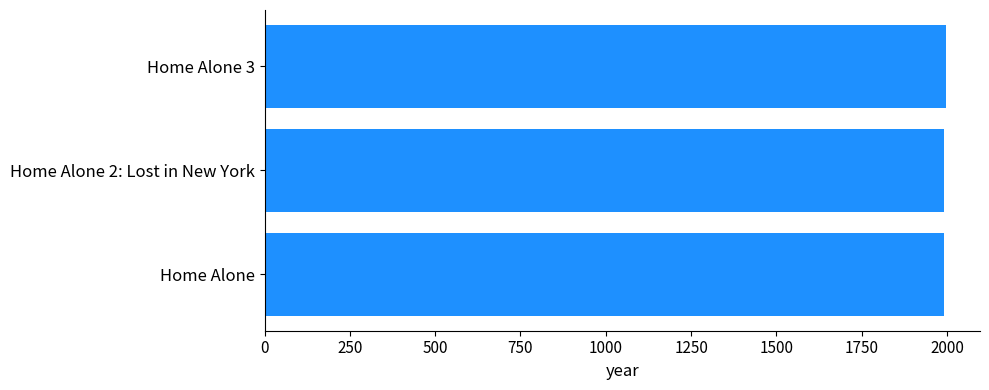

Approximately how many times larger is the value at Home Alone compared to Home Alone 2: Lost in New York?

1.0